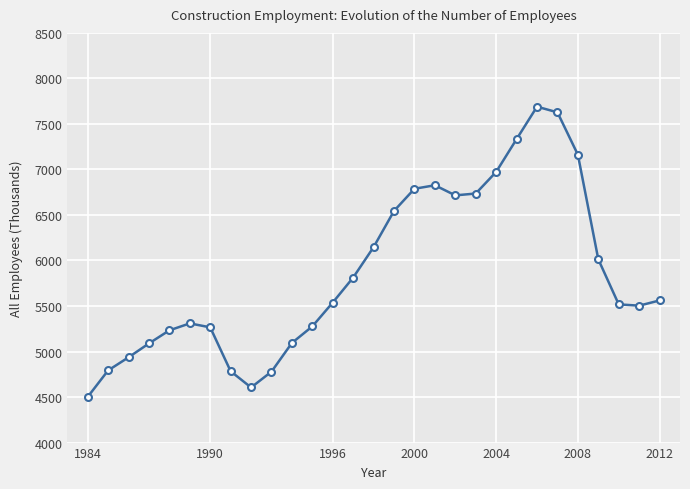

How many data points does each series have?

29